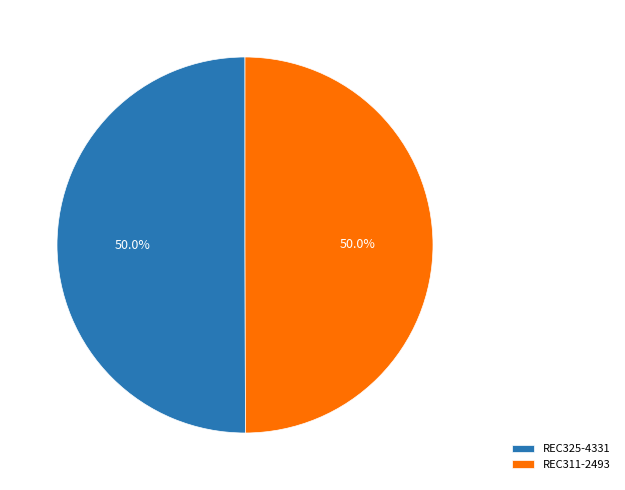

To the nearest percent, what percentage of the pie is REC311-2493?

50%